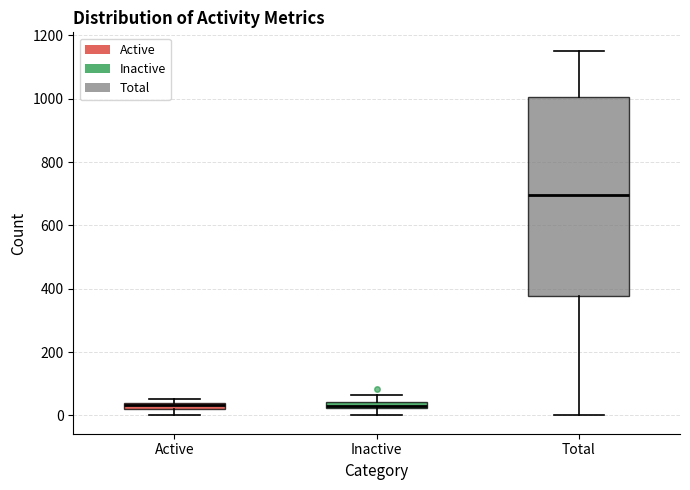

Which box is the tallest, from its lower edge to its upper edge?

Total